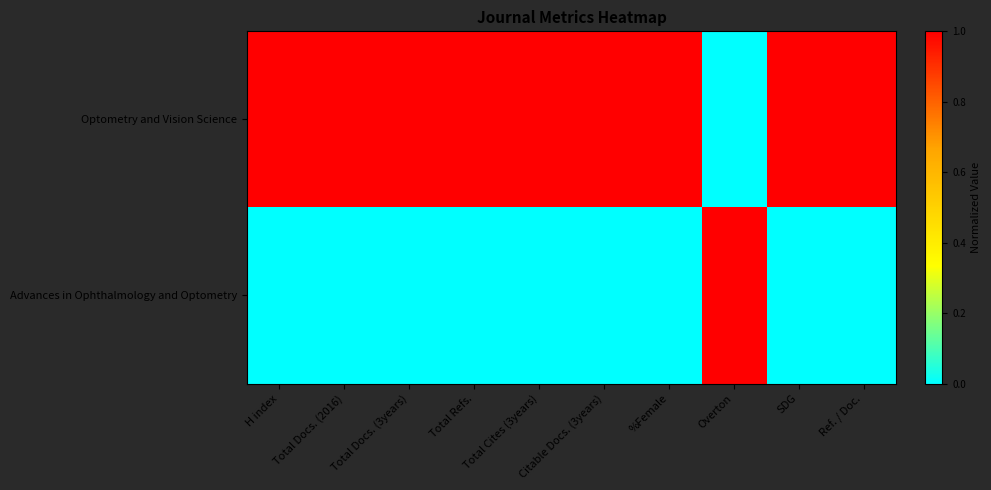

Reading right to left, transcribe all the data shown in this chart.

Optometry and Vision Science: Ref. / Doc.=1	SDG=1	Overton=0	%Female=1	Citable Docs. (3years)=1	Total Cites (3years)=1	Total Refs.=1	Total Docs. (3years)=1	Total Docs. (2016)=1	H index=1
Advances in Ophthalmology and Optometry: Ref. / Doc.=0	SDG=0	Overton=1	%Female=0	Citable Docs. (3years)=0	Total Cites (3years)=0	Total Refs.=0	Total Docs. (3years)=0	Total Docs. (2016)=0	H index=0